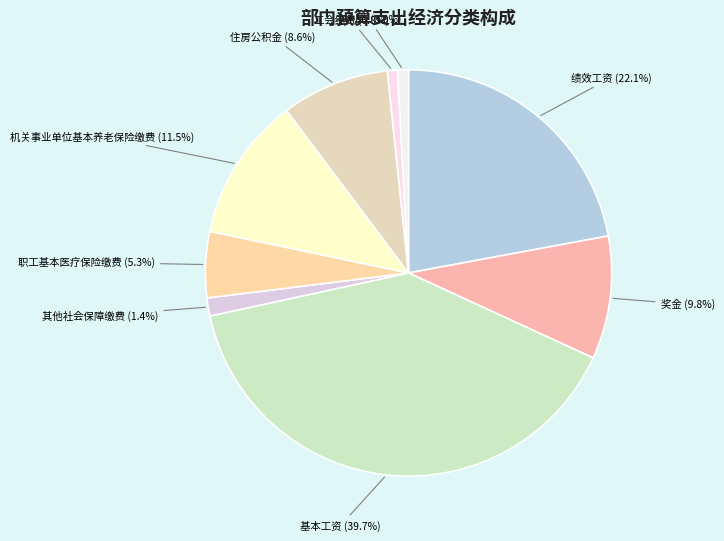

To the nearest percent, what is the combined percentage of 奖金 and 福利费?

11%